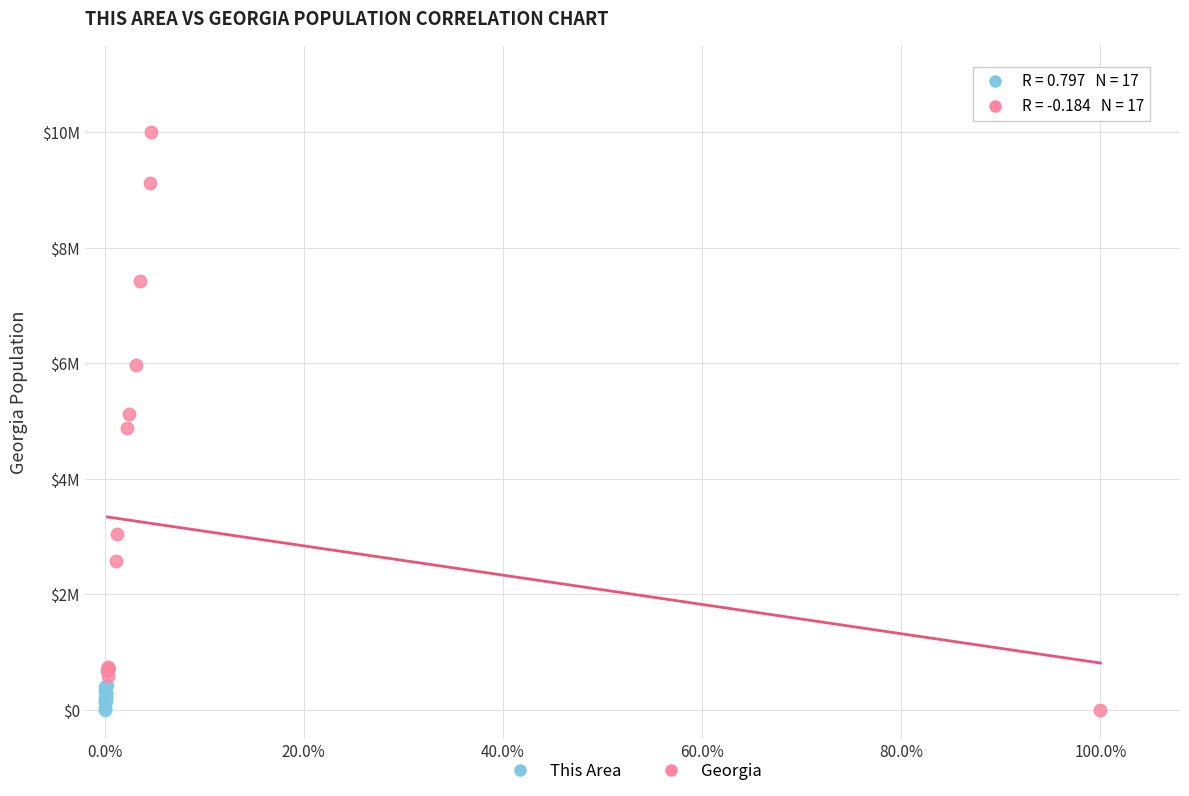

Which series contains the highest Y value?

Georgia